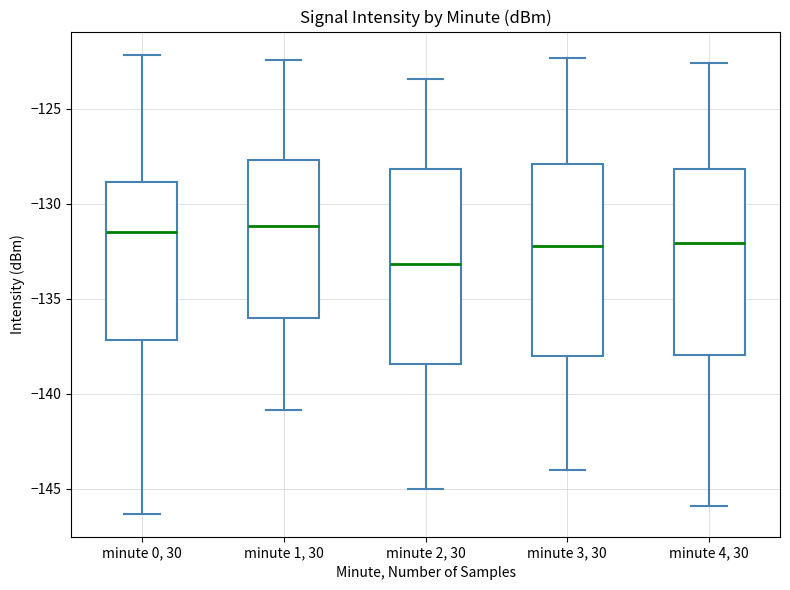

Where is the upper edge of the box for minute 2, 30 on the y-axis? The values are not printed on the chart, so give them approximately, as read against the axis.

-128.0